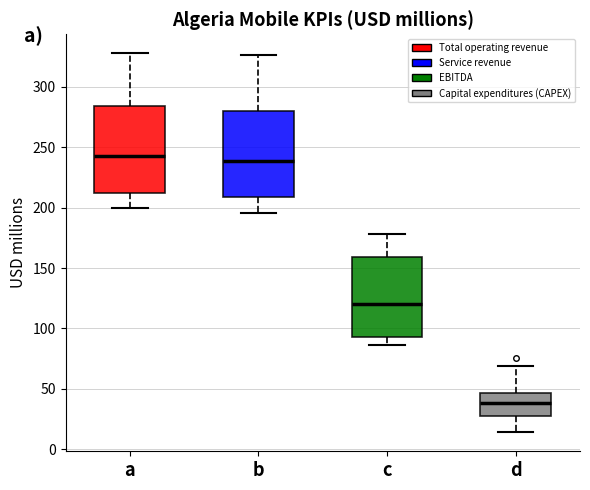

Reading left to right, transcribe this box plot: for each box, give where its median line is, the range the box spans, and where its two whiskers end, as read against the y-axis. The values are not printed on the chart, so give them approximately, as read against the axis.

a: median 240, box 210 to 285, whiskers 200 to 330
b: median 240, box 210 to 280, whiskers 195 to 325
c: median 120, box 95 to 160, whiskers 85 to 180
d: median 40, box 30 to 45, whiskers 15 to 70